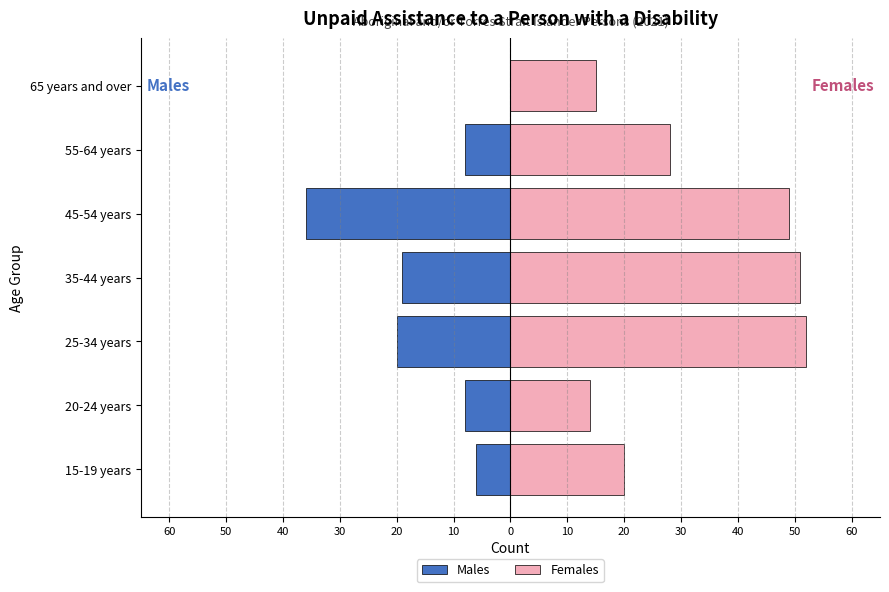

What value does the Males series have at 20-24 years, to the nearest 5?

-10